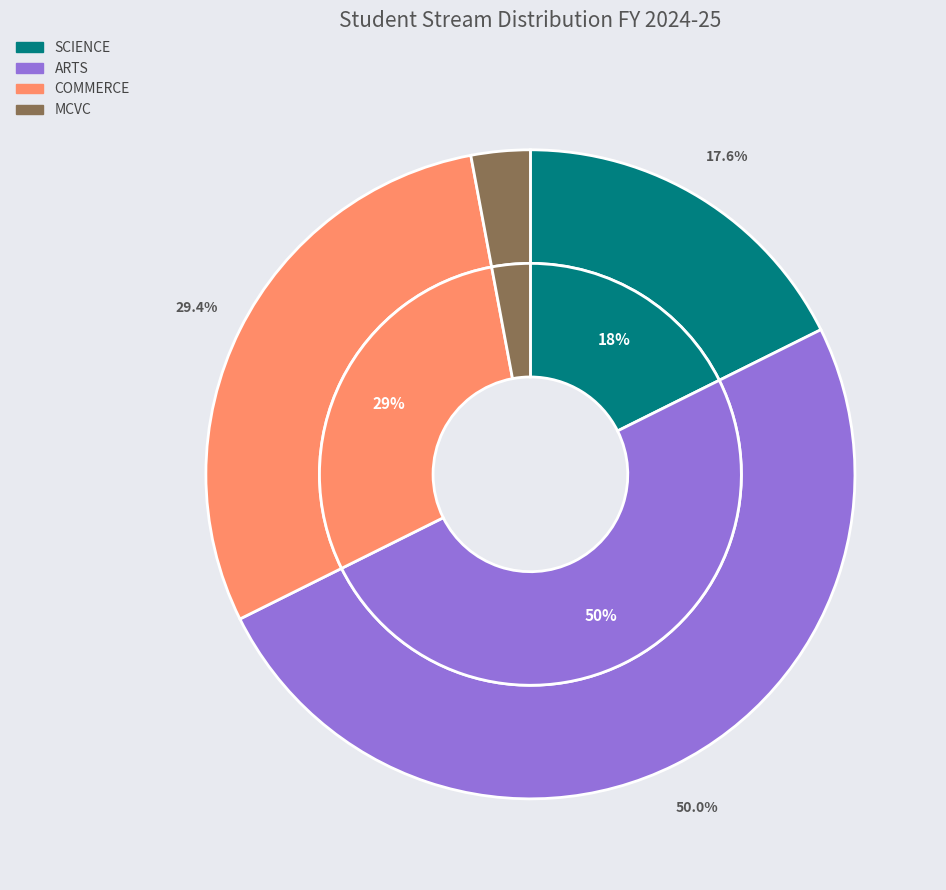

Which category has the biggest portion of the pie?

ARTS